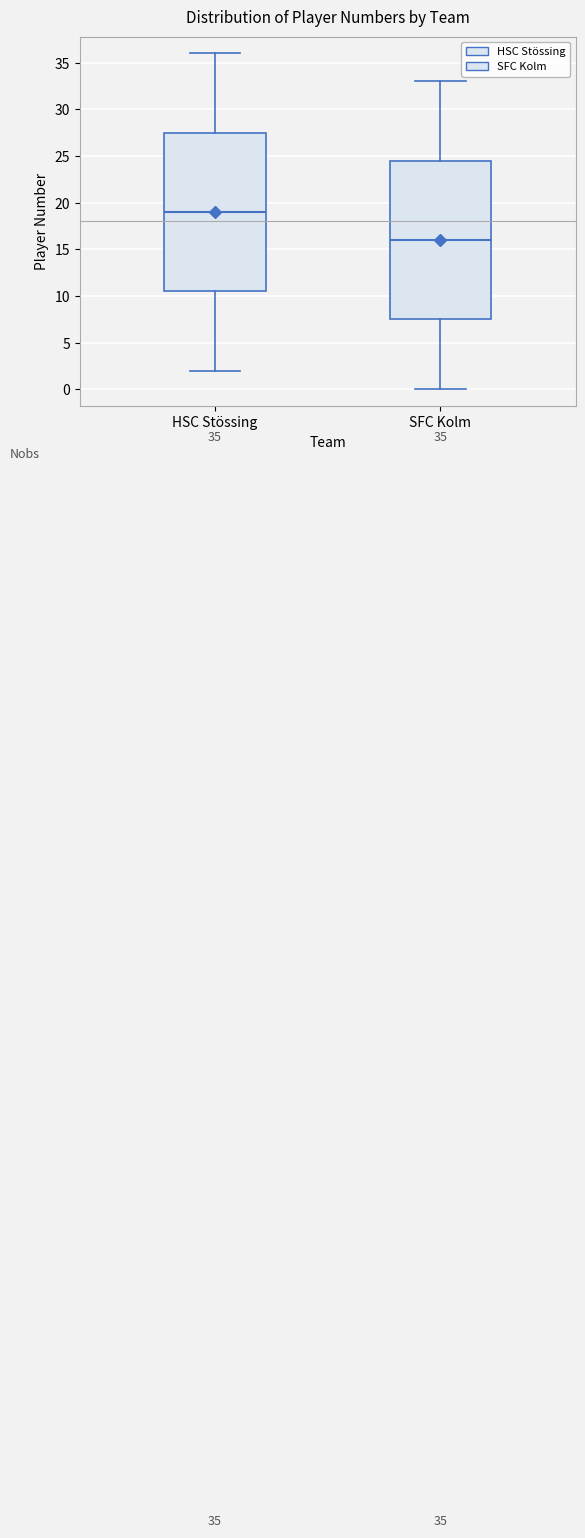

Which box has the lowest median line?

SFC Kolm